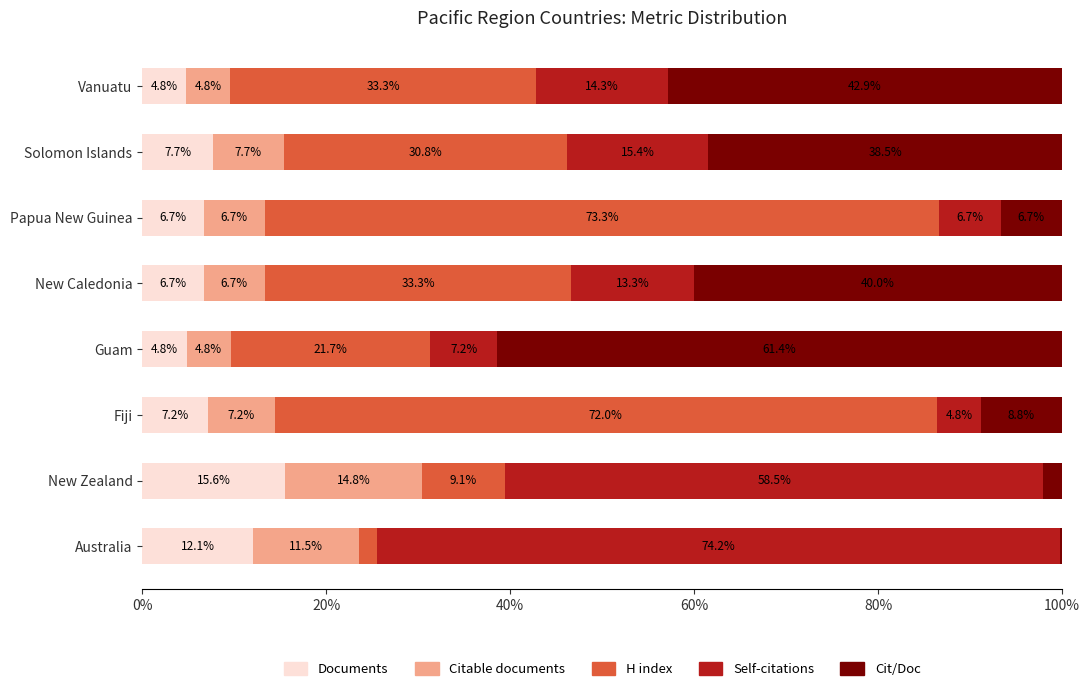

What is the total value across all series at New Zealand?

100.0